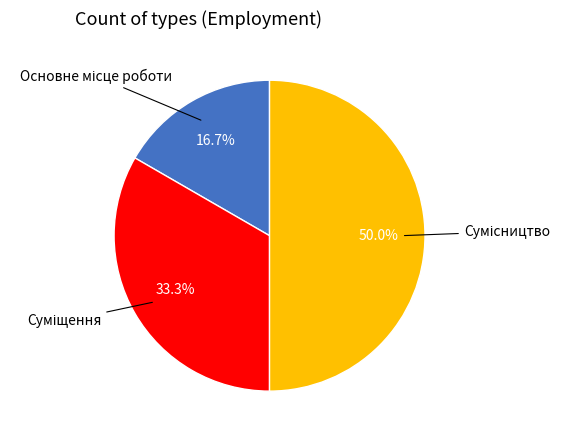

To the nearest percent, what portion does Сумісництво represent?

50%